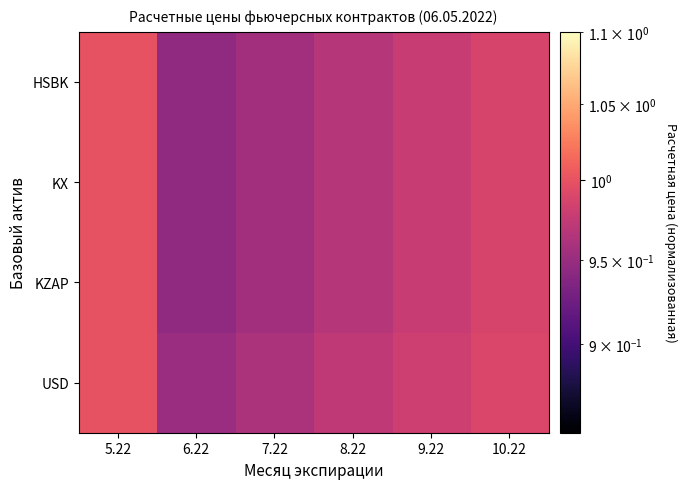

How many series are shown in this chart?

4